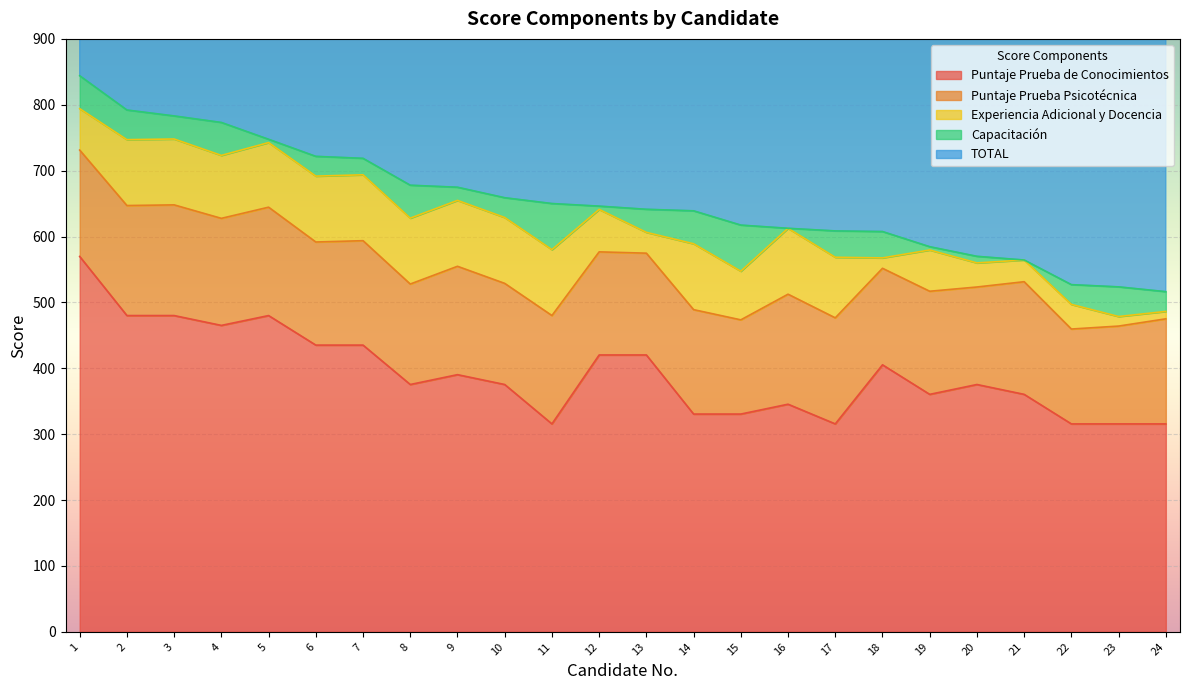

What is the value of the Experiencia Adicional y Docencia point at the 20th from the left?

36.6